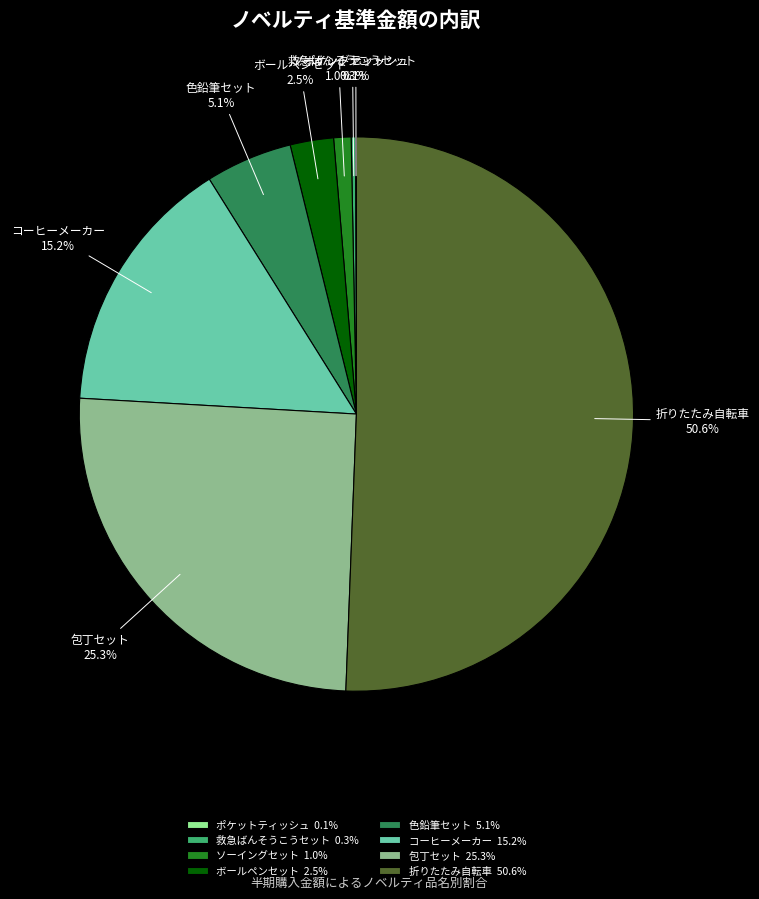

Combined, do コーヒーメーカー and ソーイングセット account for over 50%?

No